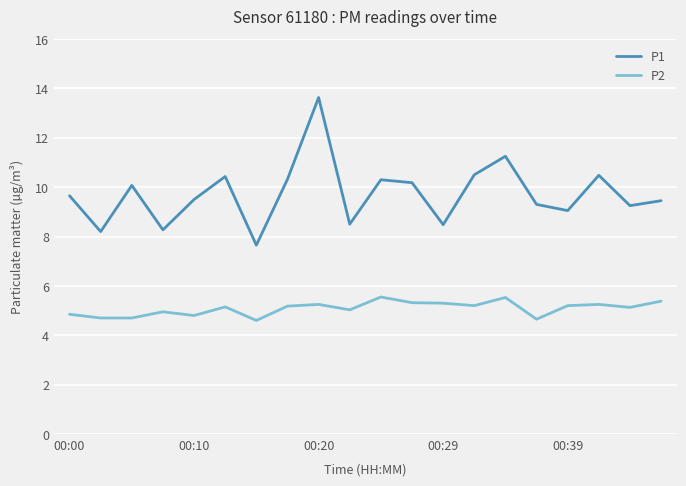

What is the minimum value shown in the chart?

4.6